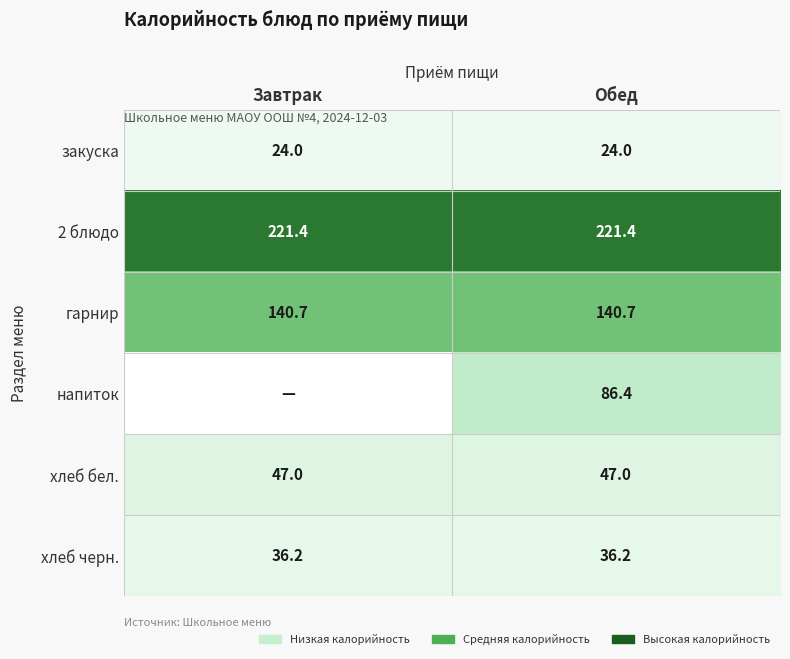

What is the spread (max minus min) of values at Обед?

197.4